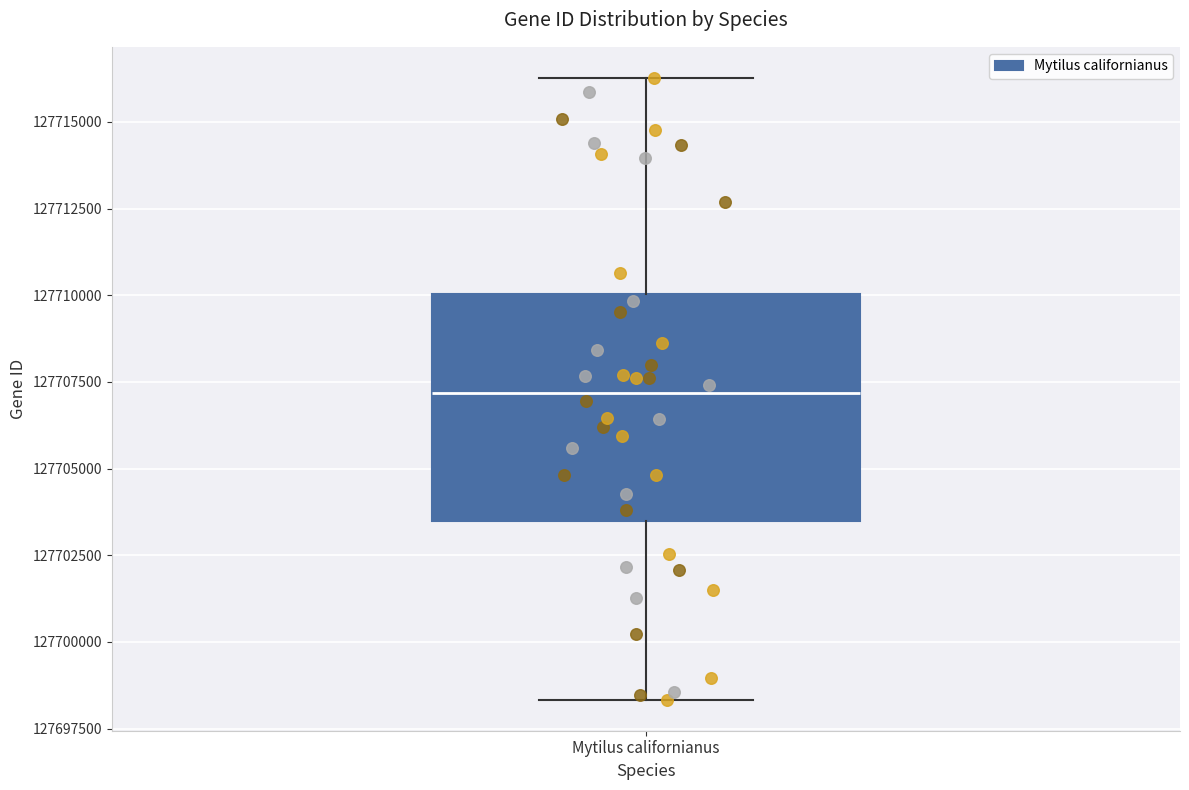

Transcribe this box plot: give where the median line is, the range the box spans, and where the two whiskers end, as read against the y-axis. The values are not printed on the chart, so give them approximately, as read against the axis.

median 127707000, box 127703500 to 127710000, whiskers 127698500 to 127716500